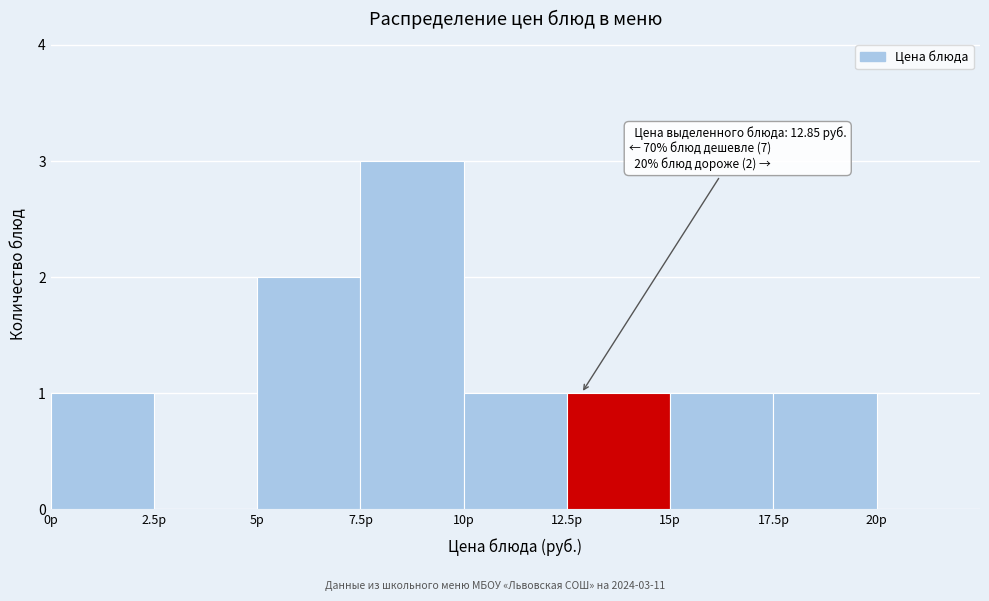

Over which range of the x-axis is the bar tallest?

7.5 to 10.0